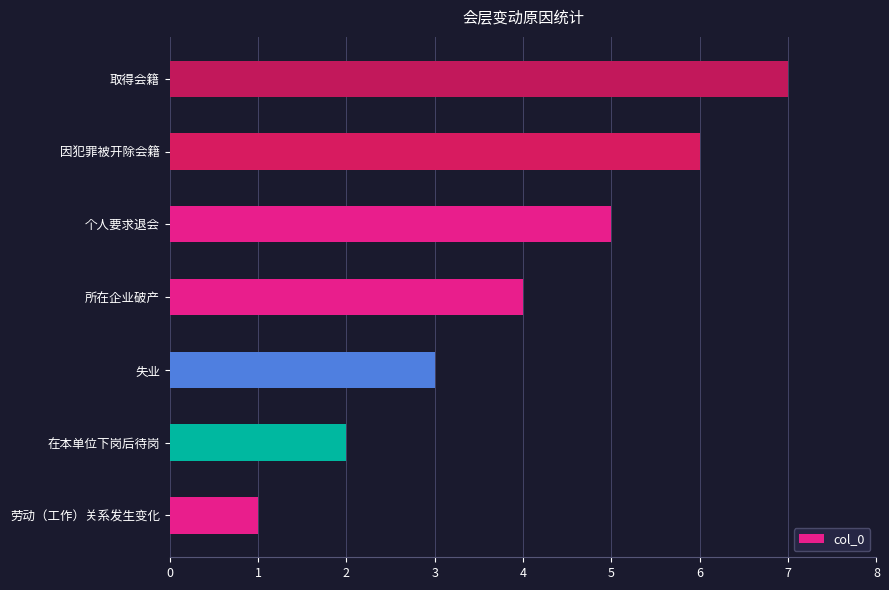

List the labels in order of value, largest first.

取得会籍, 因犯罪被开除会籍, 个人要求退会, 所在企业破产, 失业, 在本单位下岗后待岗, 劳动（工作）关系发生变化